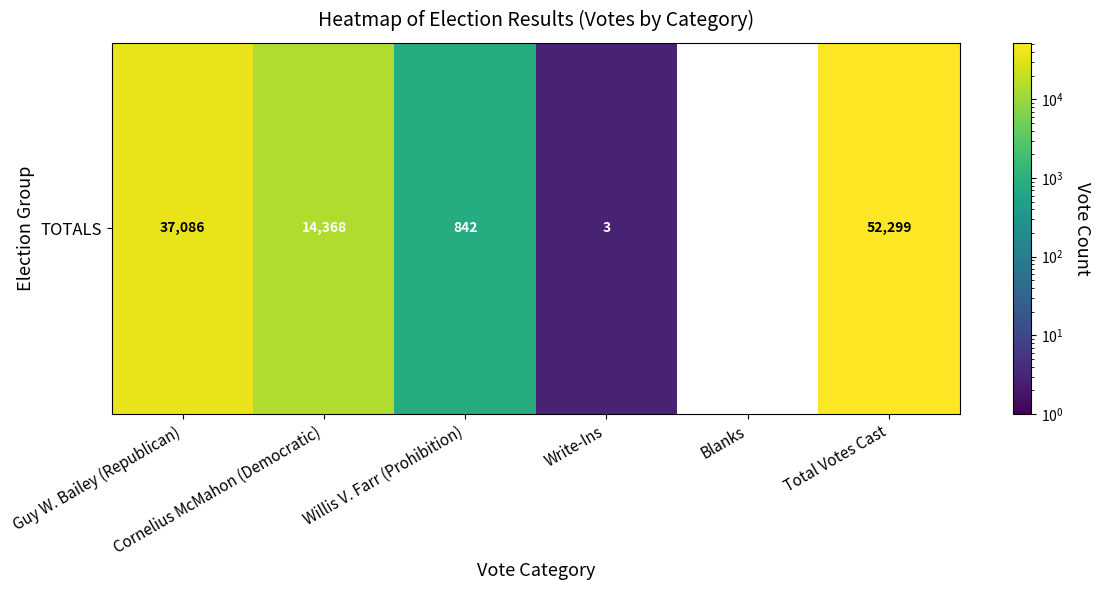

Rank the categories by value from highest to lowest.

Total Votes Cast, Guy W. Bailey (Republican), Cornelius McMahon (Democratic), Willis V. Farr (Prohibition), Write-Ins, Blanks